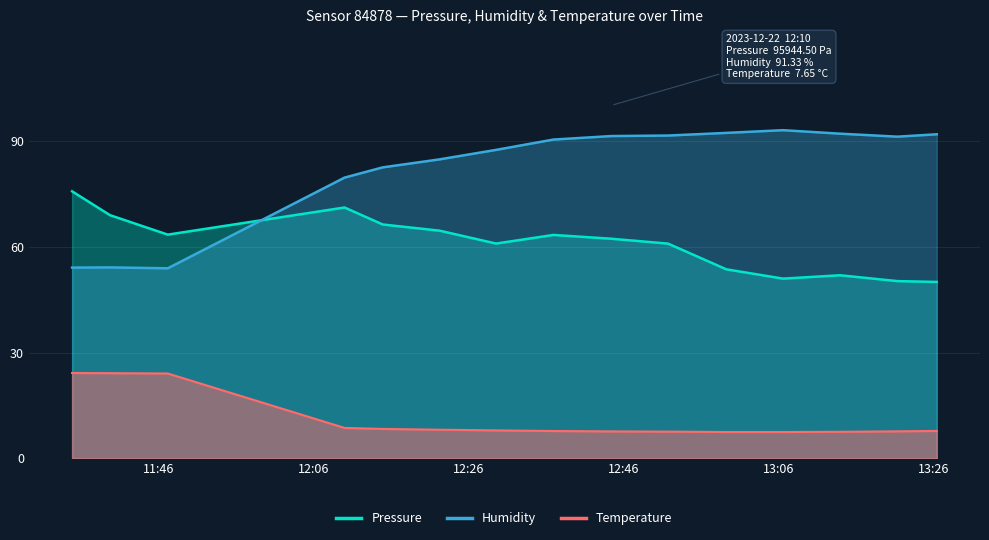

Which series ends up on top after the final intersection of Humidity and Pressure?

Humidity